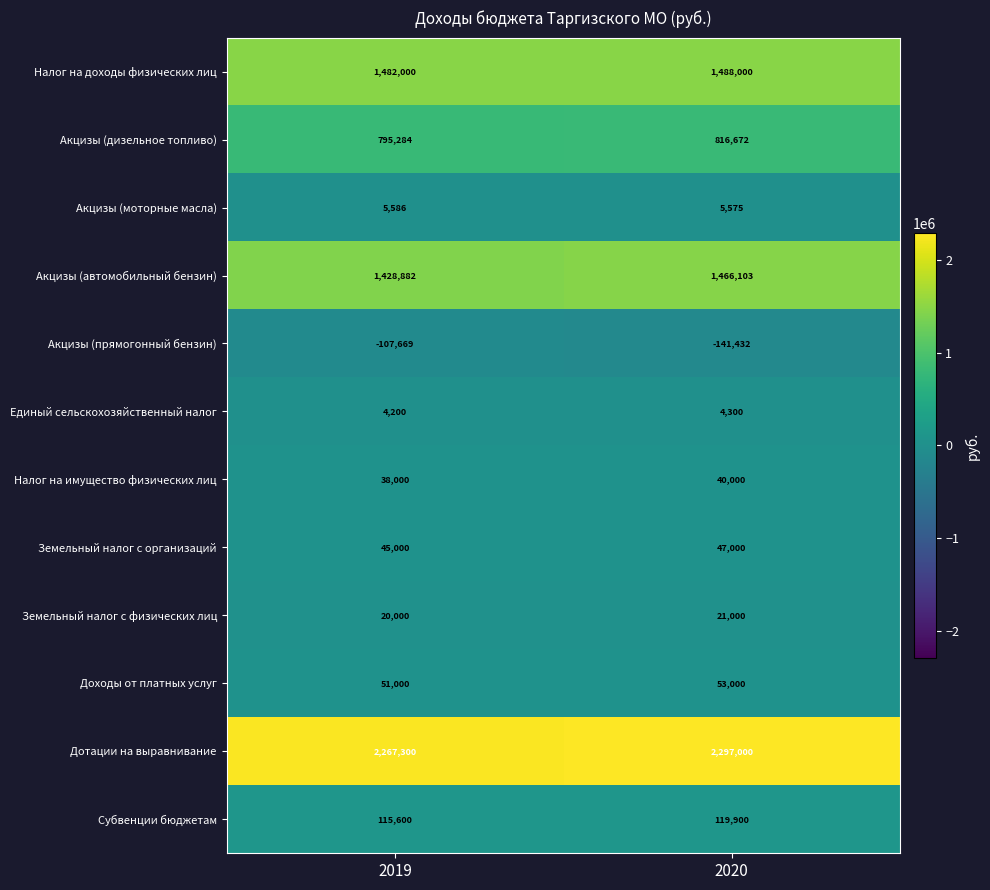

At which category does the chart reach its minimum across all series?

2020